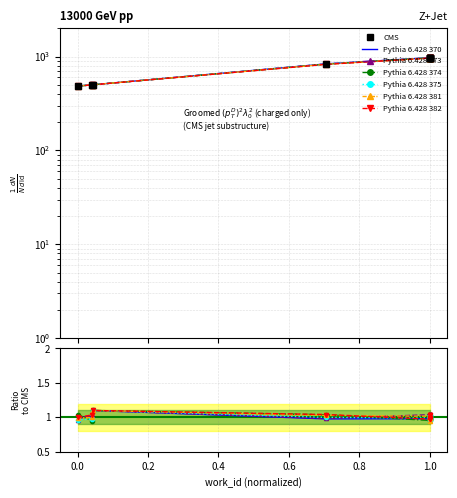

Between 6495 and 6495, which is larger?

6495